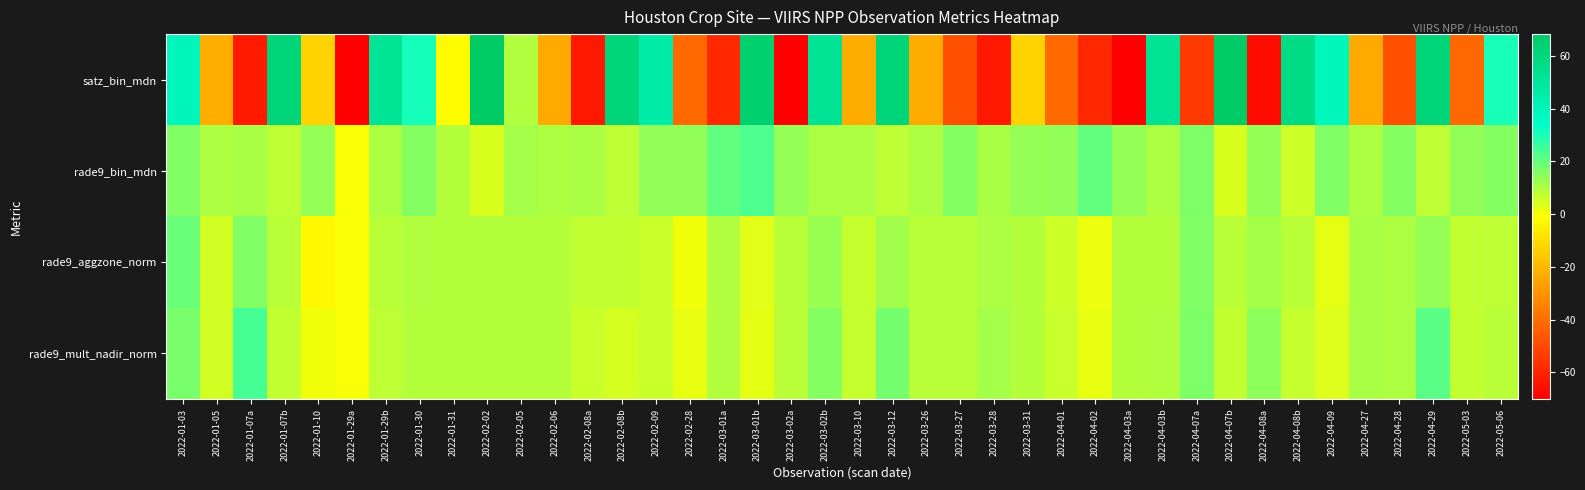

What is the spread (max minus min) of values at 2022-01-29b?

43.8